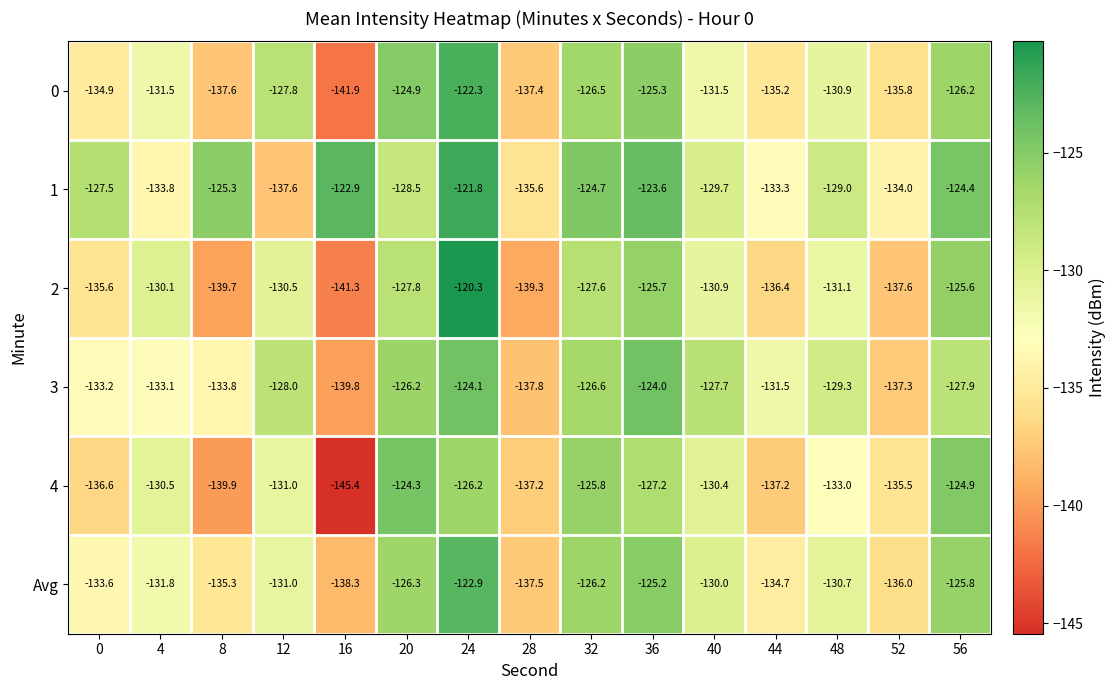

Count the number of categories in the chart.

15